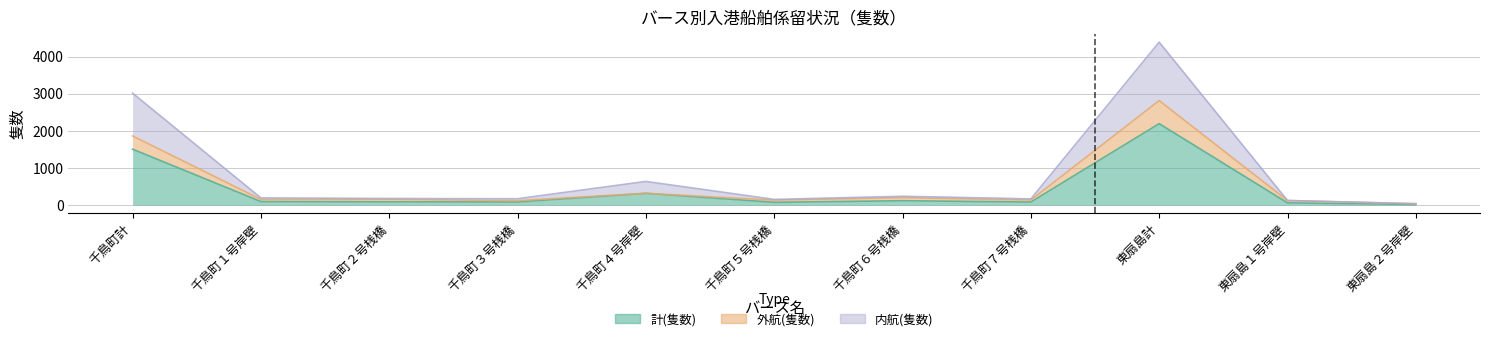

At which label does 計(隻数) first exceed 90?

千鳥町計